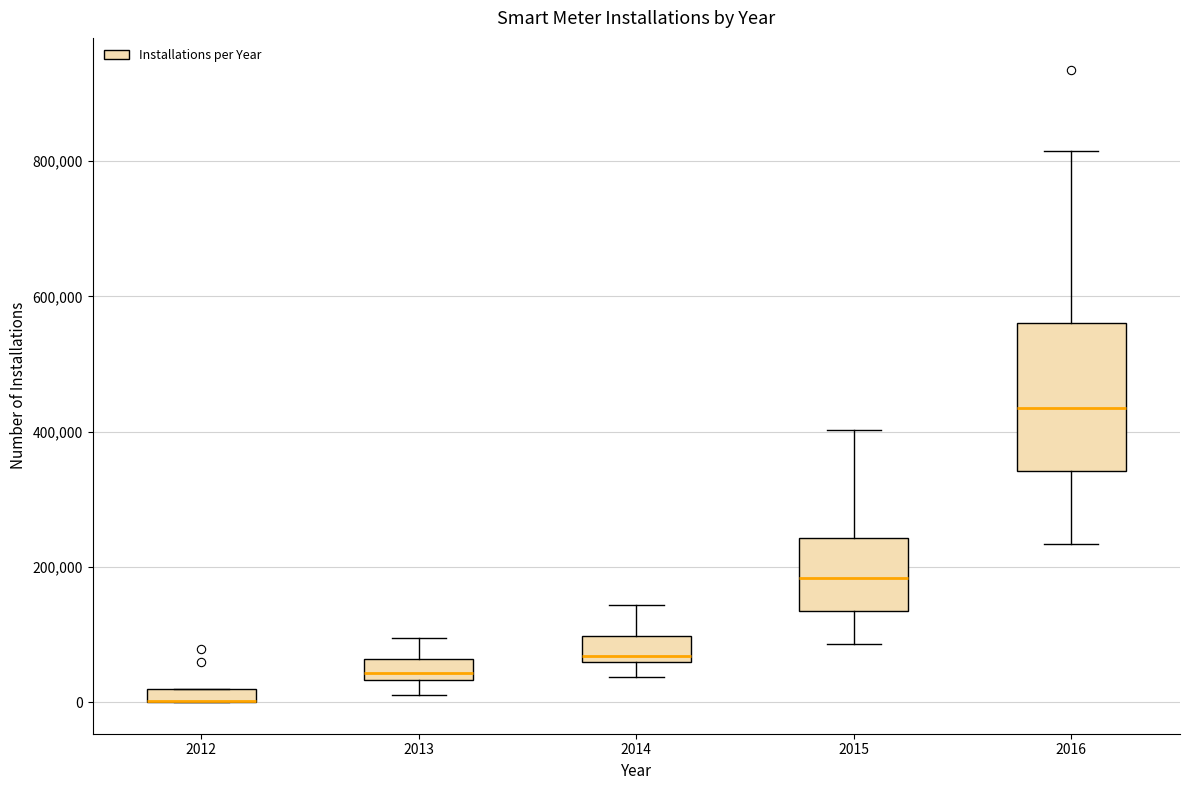

Where is the lower edge of the box at x = 2014 on the y-axis? The values are not printed on the chart, so give them approximately, as read against the axis.

60000